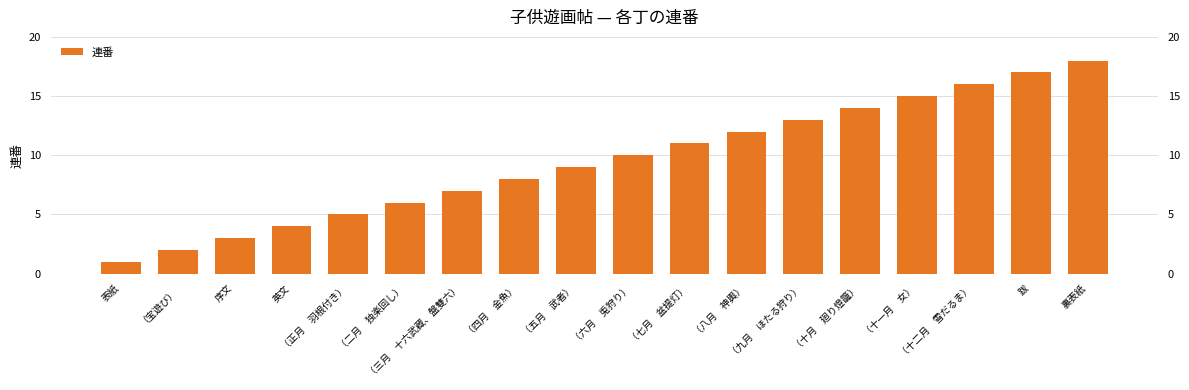

List the labels in order of value, largest first.

裏表紙, 跋, （十二月　雪だるま）, （十一月　女）, （十月　廻り燈籠）, （九月　ほたる狩り）, （八月　神輿）, （七月　盆提灯）, （六月　兎狩り）, （五月　武者）, （四月　金魚）, （三月　十六武藏、盤雙六）, （二月　独楽回し）, （正月　羽根付き）, 英文, 序文, （宝遊び）, 表紙